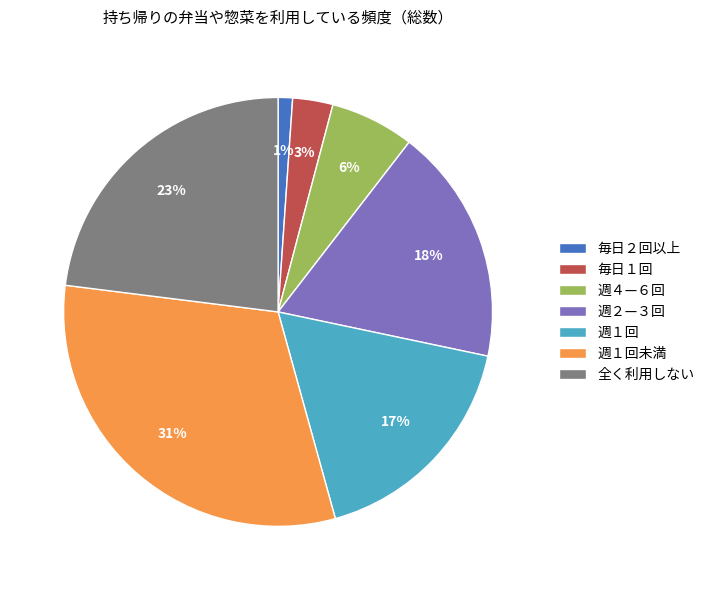

True or false: 週４—６回 accounts for 1% of the total.

False